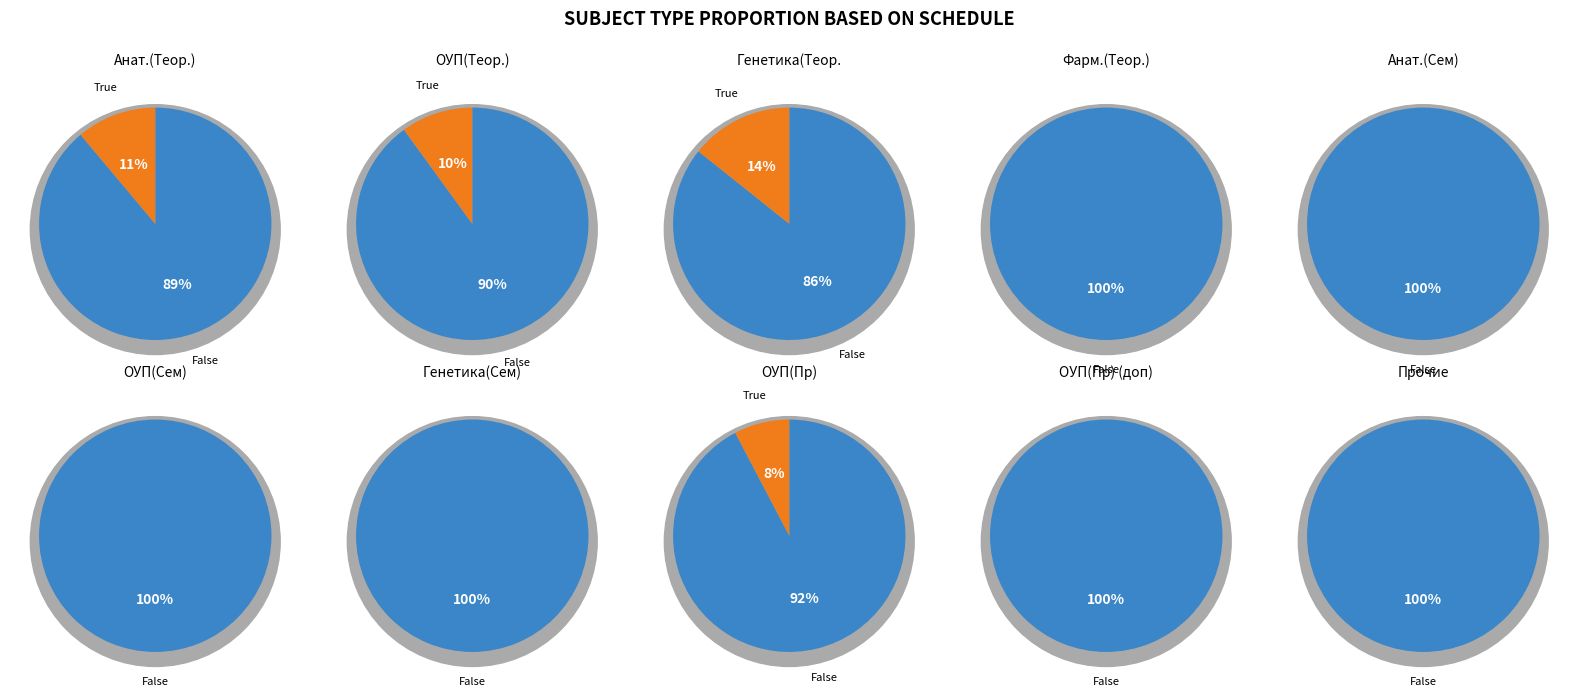

Does 8 represent more than half of the total?

No